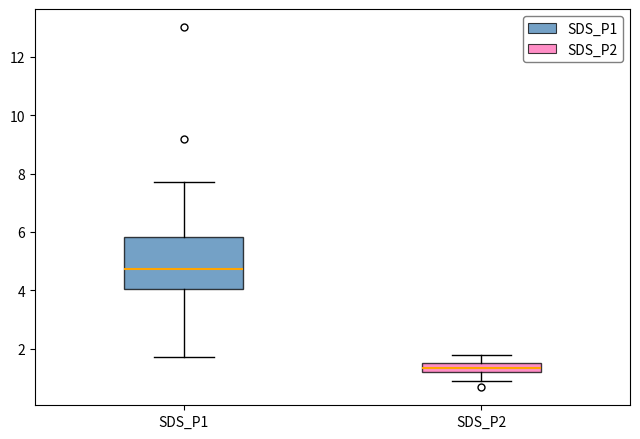

Comparing the boxes themselves (not the whiskers), which one is the tallest?

SDS_P1